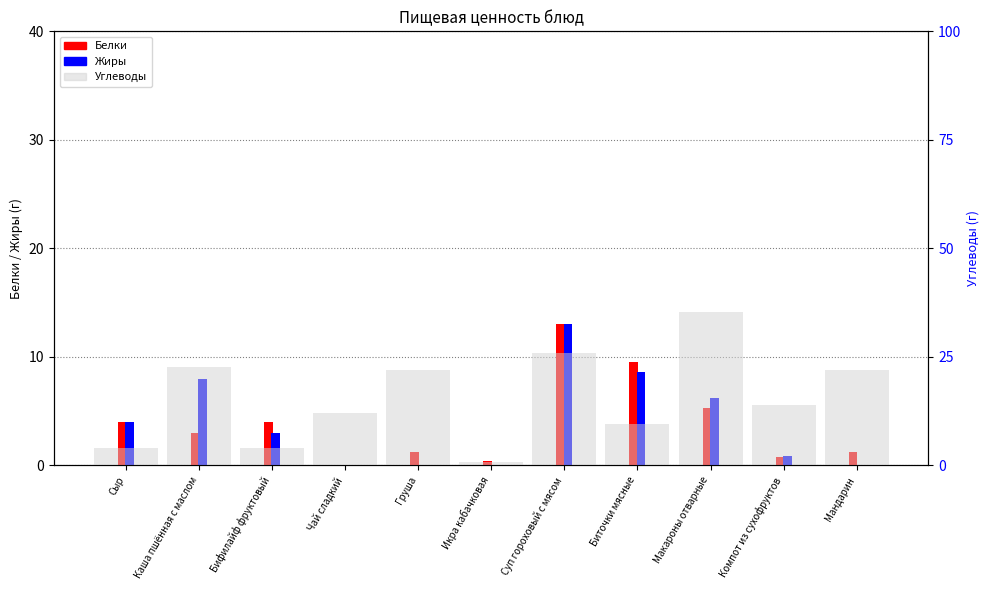

What is the approximate value of Углеводы at Биточки мясные?

9.6